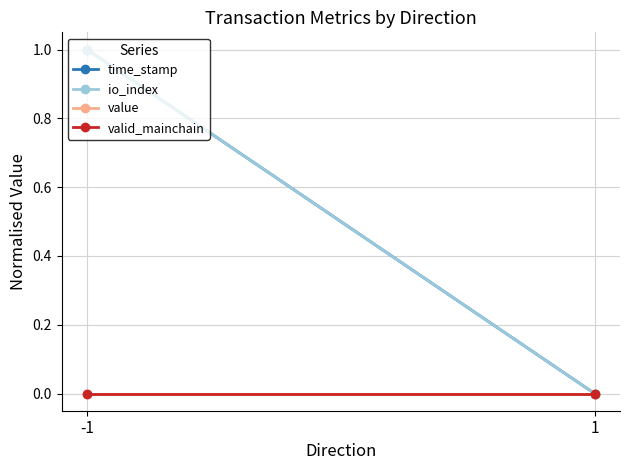

Which series has the widest spread of values?

time_stamp